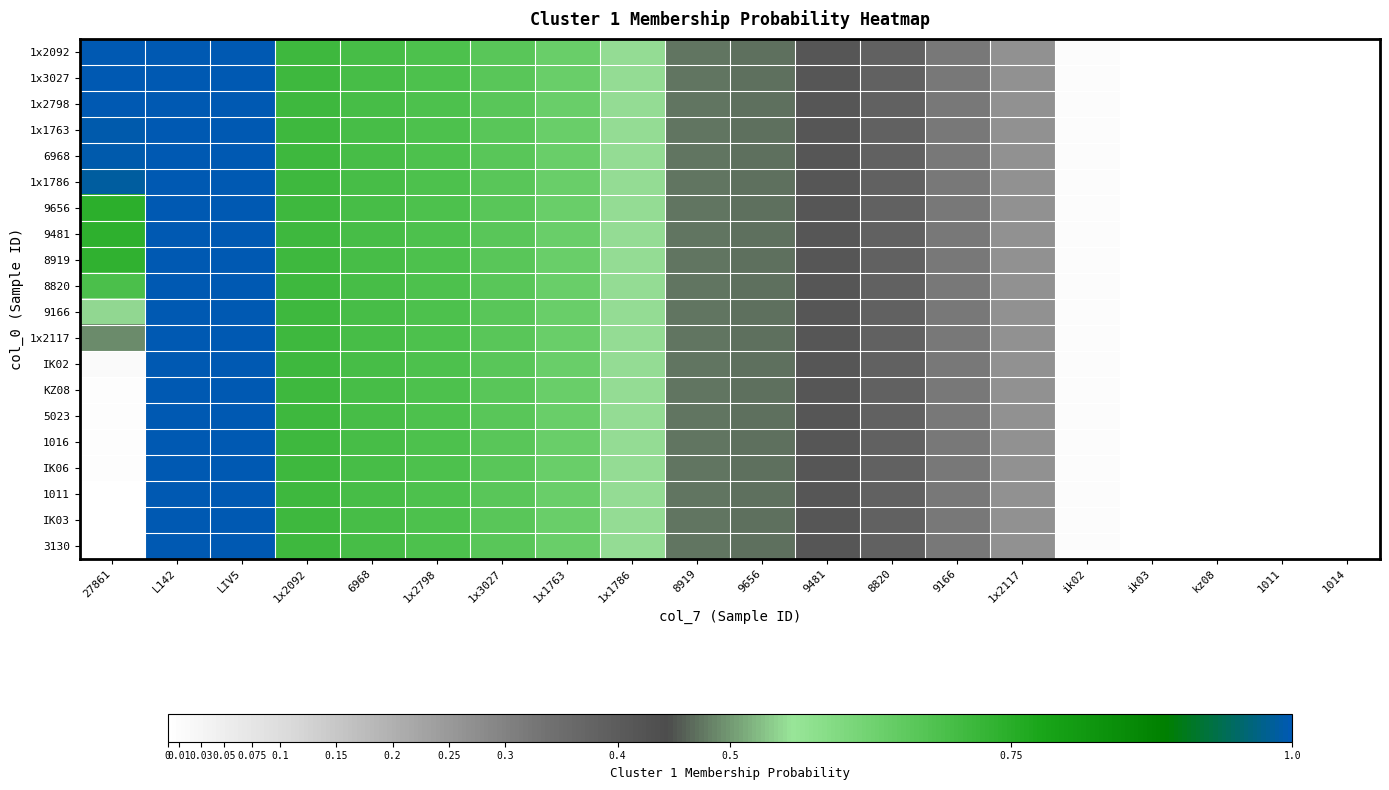

Reading left to right, transcribe all the data shown in this chart.

1x2092: 27861=1.0	L142=1.0	LIV5=1.0	1x2092=0.7	6968=0.7	1x2798=0.7	1x3027=0.7	1x1763=0.6	1x1786=0.5	8919=0.5	9656=0.5	9481=0.4	8820=0.4	9166=0.3	1x2117=0.3	ik02=0.0	ik03=0.0	kz08=0.0	1011=0.0	1014=0.0
1x3027: 27861=1.0	L142=1.0	LIV5=1.0	1x2092=0.7	6968=0.7	1x2798=0.7	1x3027=0.7	1x1763=0.6	1x1786=0.5	8919=0.5	9656=0.5	9481=0.4	8820=0.4	9166=0.3	1x2117=0.3	ik02=0.0	ik03=0.0	kz08=0.0	1011=0.0	1014=0.0
1x2798: 27861=1.0	L142=1.0	LIV5=1.0	1x2092=0.7	6968=0.7	1x2798=0.7	1x3027=0.7	1x1763=0.6	1x1786=0.5	8919=0.5	9656=0.5	9481=0.4	8820=0.4	9166=0.3	1x2117=0.3	ik02=0.0	ik03=0.0	kz08=0.0	1011=0.0	1014=0.0
1x1763: 27861=1.0	L142=1.0	LIV5=1.0	1x2092=0.7	6968=0.7	1x2798=0.7	1x3027=0.7	1x1763=0.6	1x1786=0.5	8919=0.5	9656=0.5	9481=0.4	8820=0.4	9166=0.3	1x2117=0.3	ik02=0.0	ik03=0.0	kz08=0.0	1011=0.0	1014=0.0
6968: 27861=1.0	L142=1.0	LIV5=1.0	1x2092=0.7	6968=0.7	1x2798=0.7	1x3027=0.7	1x1763=0.6	1x1786=0.5	8919=0.5	9656=0.5	9481=0.4	8820=0.4	9166=0.3	1x2117=0.3	ik02=0.0	ik03=0.0	kz08=0.0	1011=0.0	1014=0.0
1x1786: 27861=1.0	L142=1.0	LIV5=1.0	1x2092=0.7	6968=0.7	1x2798=0.7	1x3027=0.7	1x1763=0.6	1x1786=0.5	8919=0.5	9656=0.5	9481=0.4	8820=0.4	9166=0.3	1x2117=0.3	ik02=0.0	ik03=0.0	kz08=0.0	1011=0.0	1014=0.0
9656: 27861=0.7	L142=1.0	LIV5=1.0	1x2092=0.7	6968=0.7	1x2798=0.7	1x3027=0.7	1x1763=0.6	1x1786=0.5	8919=0.5	9656=0.5	9481=0.4	8820=0.4	9166=0.3	1x2117=0.3	ik02=0.0	ik03=0.0	kz08=0.0	1011=0.0	1014=0.0
9481: 27861=0.7	L142=1.0	LIV5=1.0	1x2092=0.7	6968=0.7	1x2798=0.7	1x3027=0.7	1x1763=0.6	1x1786=0.5	8919=0.5	9656=0.5	9481=0.4	8820=0.4	9166=0.3	1x2117=0.3	ik02=0.0	ik03=0.0	kz08=0.0	1011=0.0	1014=0.0
8919: 27861=0.7	L142=1.0	LIV5=1.0	1x2092=0.7	6968=0.7	1x2798=0.7	1x3027=0.7	1x1763=0.6	1x1786=0.5	8919=0.5	9656=0.5	9481=0.4	8820=0.4	9166=0.3	1x2117=0.3	ik02=0.0	ik03=0.0	kz08=0.0	1011=0.0	1014=0.0
8820: 27861=0.7	L142=1.0	LIV5=1.0	1x2092=0.7	6968=0.7	1x2798=0.7	1x3027=0.7	1x1763=0.6	1x1786=0.5	8919=0.5	9656=0.5	9481=0.4	8820=0.4	9166=0.3	1x2117=0.3	ik02=0.0	ik03=0.0	kz08=0.0	1011=0.0	1014=0.0
9166: 27861=0.5	L142=1.0	LIV5=1.0	1x2092=0.7	6968=0.7	1x2798=0.7	1x3027=0.7	1x1763=0.6	1x1786=0.5	8919=0.5	9656=0.5	9481=0.4	8820=0.4	9166=0.3	1x2117=0.3	ik02=0.0	ik03=0.0	kz08=0.0	1011=0.0	1014=0.0
1x2117: 27861=0.5	L142=1.0	LIV5=1.0	1x2092=0.7	6968=0.7	1x2798=0.7	1x3027=0.7	1x1763=0.6	1x1786=0.5	8919=0.5	9656=0.5	9481=0.4	8820=0.4	9166=0.3	1x2117=0.3	ik02=0.0	ik03=0.0	kz08=0.0	1011=0.0	1014=0.0
IK02: 27861=0.0	L142=1.0	LIV5=1.0	1x2092=0.7	6968=0.7	1x2798=0.7	1x3027=0.7	1x1763=0.6	1x1786=0.5	8919=0.5	9656=0.5	9481=0.4	8820=0.4	9166=0.3	1x2117=0.3	ik02=0.0	ik03=0.0	kz08=0.0	1011=0.0	1014=0.0
KZ08: 27861=0.0	L142=1.0	LIV5=1.0	1x2092=0.7	6968=0.7	1x2798=0.7	1x3027=0.7	1x1763=0.6	1x1786=0.5	8919=0.5	9656=0.5	9481=0.4	8820=0.4	9166=0.3	1x2117=0.3	ik02=0.0	ik03=0.0	kz08=0.0	1011=0.0	1014=0.0
5023: 27861=0.0	L142=1.0	LIV5=1.0	1x2092=0.7	6968=0.7	1x2798=0.7	1x3027=0.7	1x1763=0.6	1x1786=0.5	8919=0.5	9656=0.5	9481=0.4	8820=0.4	9166=0.3	1x2117=0.3	ik02=0.0	ik03=0.0	kz08=0.0	1011=0.0	1014=0.0
1016: 27861=0.0	L142=1.0	LIV5=1.0	1x2092=0.7	6968=0.7	1x2798=0.7	1x3027=0.7	1x1763=0.6	1x1786=0.5	8919=0.5	9656=0.5	9481=0.4	8820=0.4	9166=0.3	1x2117=0.3	ik02=0.0	ik03=0.0	kz08=0.0	1011=0.0	1014=0.0
IK06: 27861=0.0	L142=1.0	LIV5=1.0	1x2092=0.7	6968=0.7	1x2798=0.7	1x3027=0.7	1x1763=0.6	1x1786=0.5	8919=0.5	9656=0.5	9481=0.4	8820=0.4	9166=0.3	1x2117=0.3	ik02=0.0	ik03=0.0	kz08=0.0	1011=0.0	1014=0.0
1011: 27861=0.0	L142=1.0	LIV5=1.0	1x2092=0.7	6968=0.7	1x2798=0.7	1x3027=0.7	1x1763=0.6	1x1786=0.5	8919=0.5	9656=0.5	9481=0.4	8820=0.4	9166=0.3	1x2117=0.3	ik02=0.0	ik03=0.0	kz08=0.0	1011=0.0	1014=0.0
IK03: 27861=0.0	L142=1.0	LIV5=1.0	1x2092=0.7	6968=0.7	1x2798=0.7	1x3027=0.7	1x1763=0.6	1x1786=0.5	8919=0.5	9656=0.5	9481=0.4	8820=0.4	9166=0.3	1x2117=0.3	ik02=0.0	ik03=0.0	kz08=0.0	1011=0.0	1014=0.0
3130: 27861=0.0	L142=1.0	LIV5=1.0	1x2092=0.7	6968=0.7	1x2798=0.7	1x3027=0.7	1x1763=0.6	1x1786=0.5	8919=0.5	9656=0.5	9481=0.4	8820=0.4	9166=0.3	1x2117=0.3	ik02=0.0	ik03=0.0	kz08=0.0	1011=0.0	1014=0.0